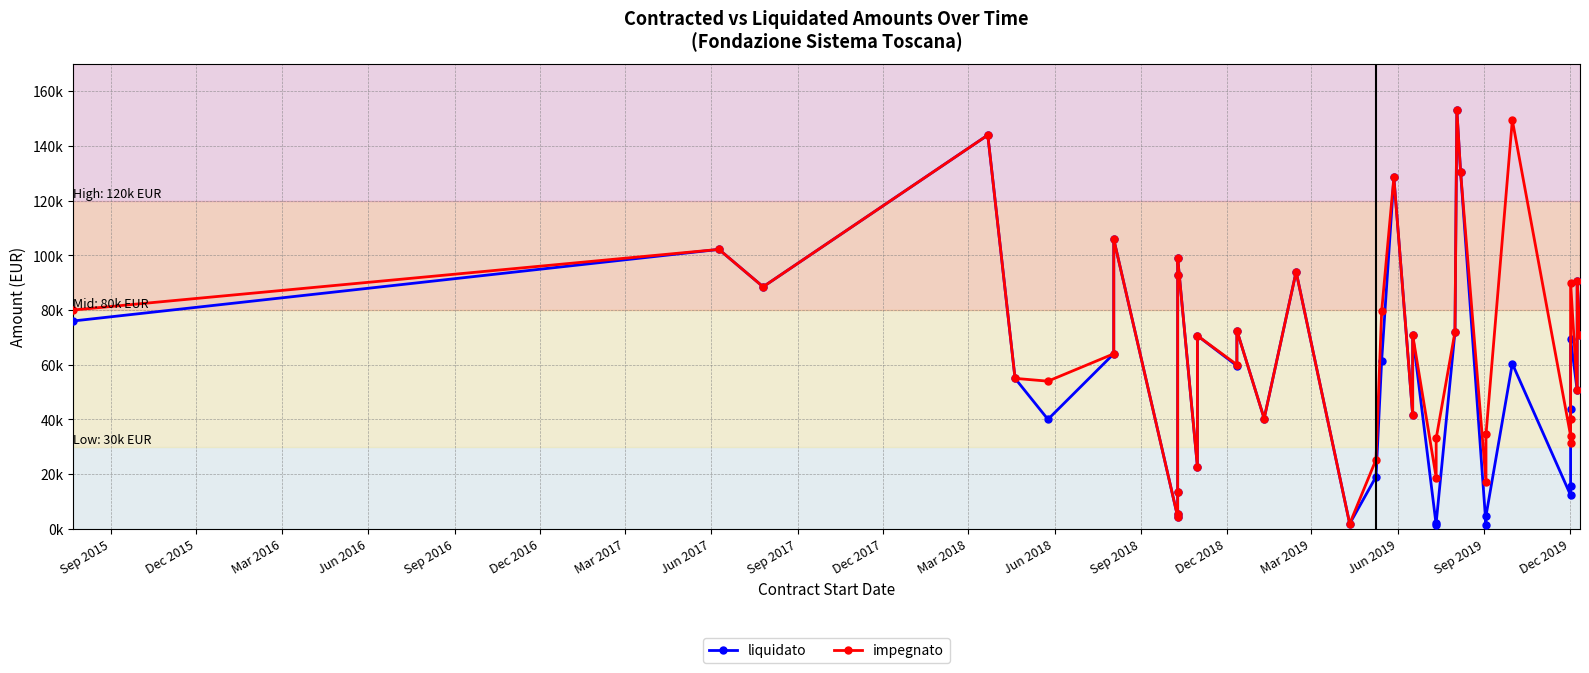

What is the value of the impegnato point at the 13th from the left?

98992.0